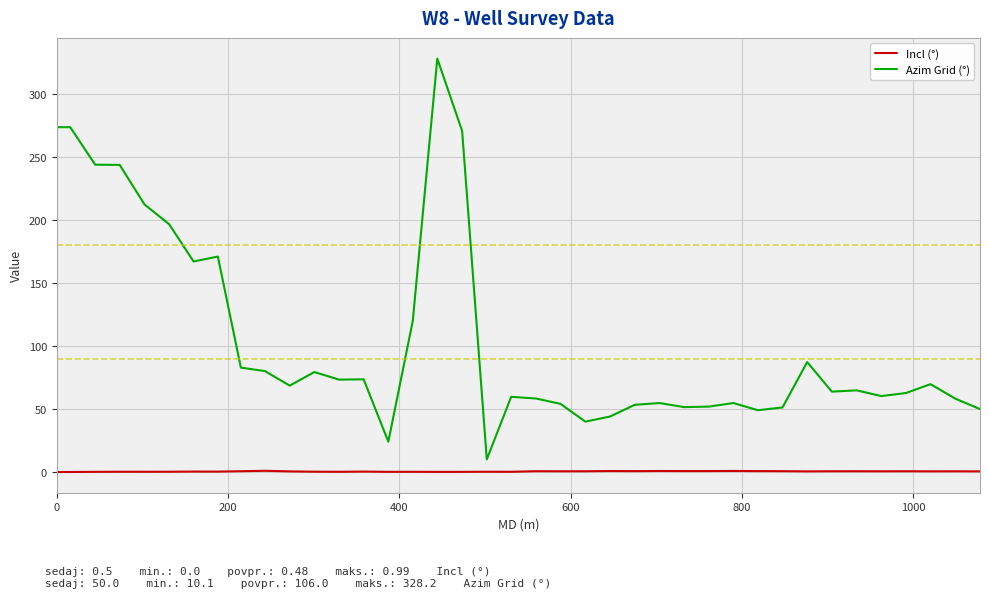

Which series has the largest range (max minus min)?

Azim Grid (°)